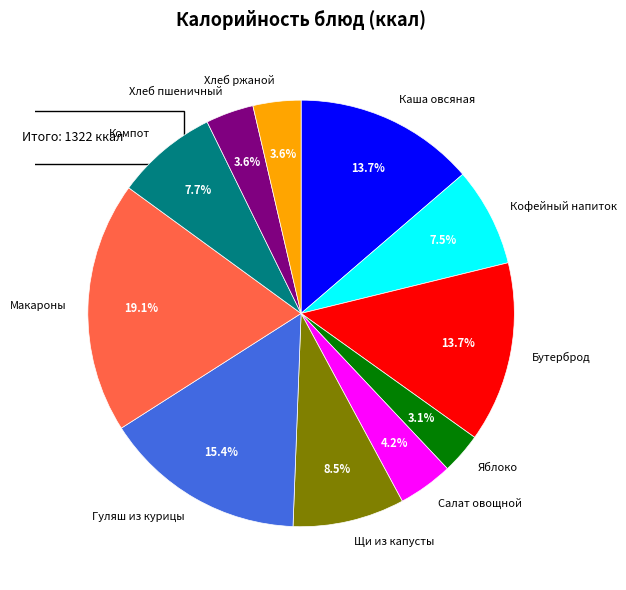

Rank the categories by value from highest to lowest.

Макароны отварные с маслом, Гуляш из курицы, Каша овсяная вязкая молочная с маслом, Бутерброд с маслом и твердым сыром, Щи из свежей капусты, Компот из изюма, Кофейный напиток с молоком, Салат овощной с яблоками, Хлеб пшеничный, Хлеб ржано-пшеничный, Яблоко